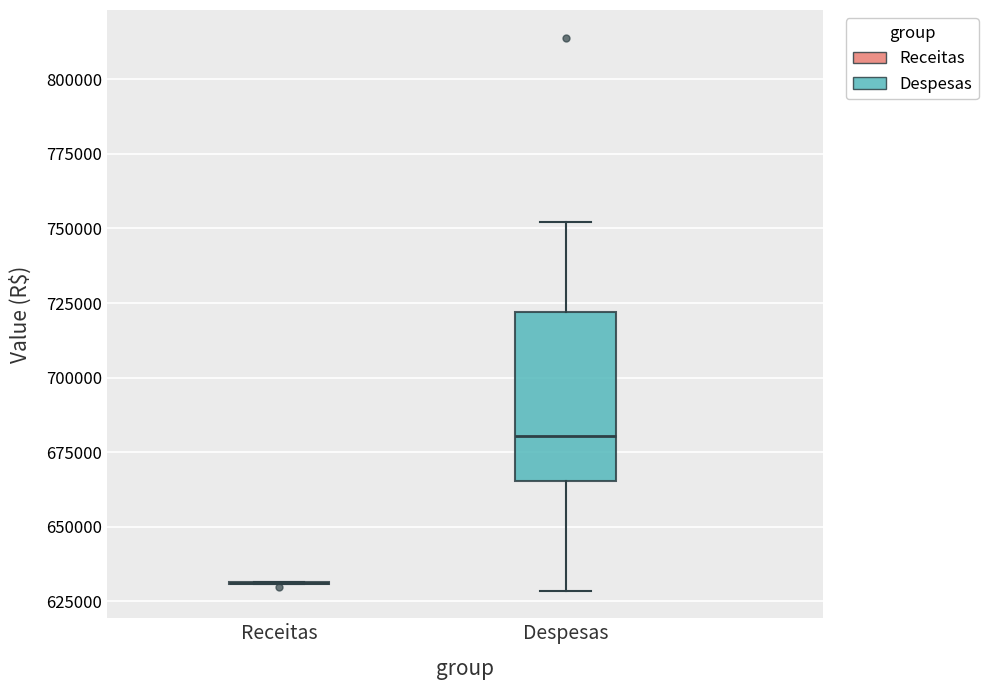

Reading left to right, read every box against the y-axis: the position of its median line, the range the box covers, and the ends of its whiskers. The values are not printed on the chart, so give them approximately, as read against the axis.

Receitas: box collapsed to a line at 630000, whiskers 630000 to 630000
Despesas: median 680000, box 665000 to 720000, whiskers 630000 to 750000